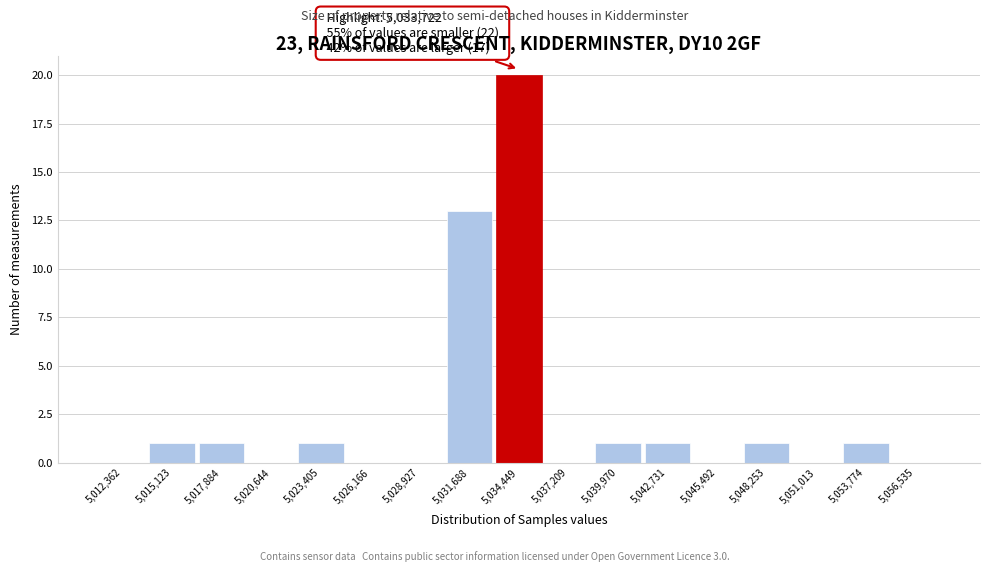

Over which range of the x-axis is the bar tallest?

5033000 to 5036000